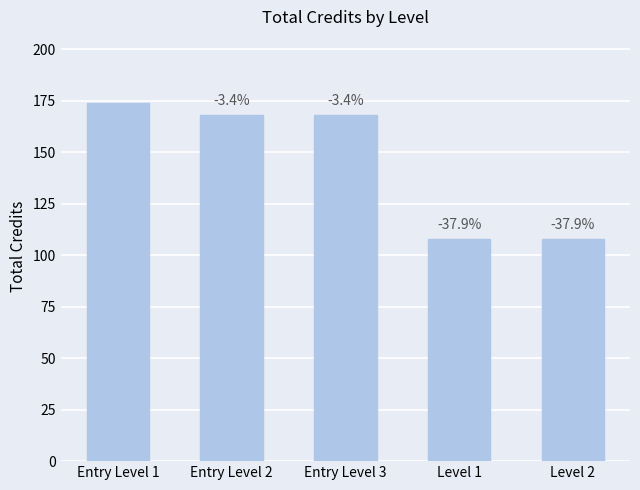

Where does the data first go above 168?

Entry Level 1